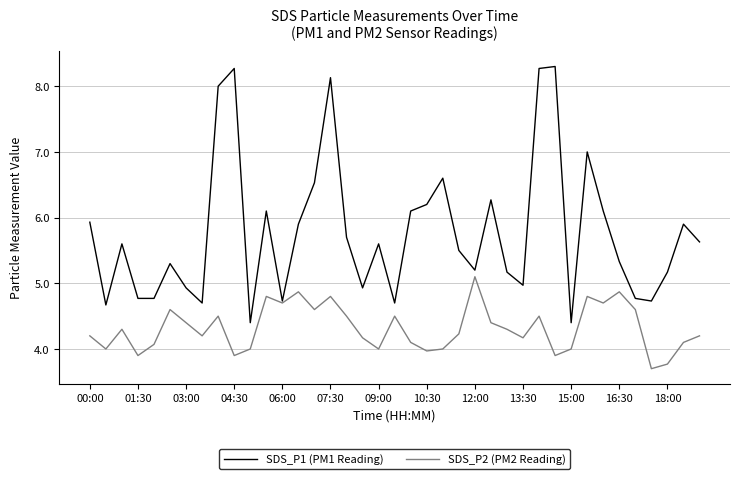

What is the lowest value of the SDS_P1 (PM1 Reading) series?

4.4